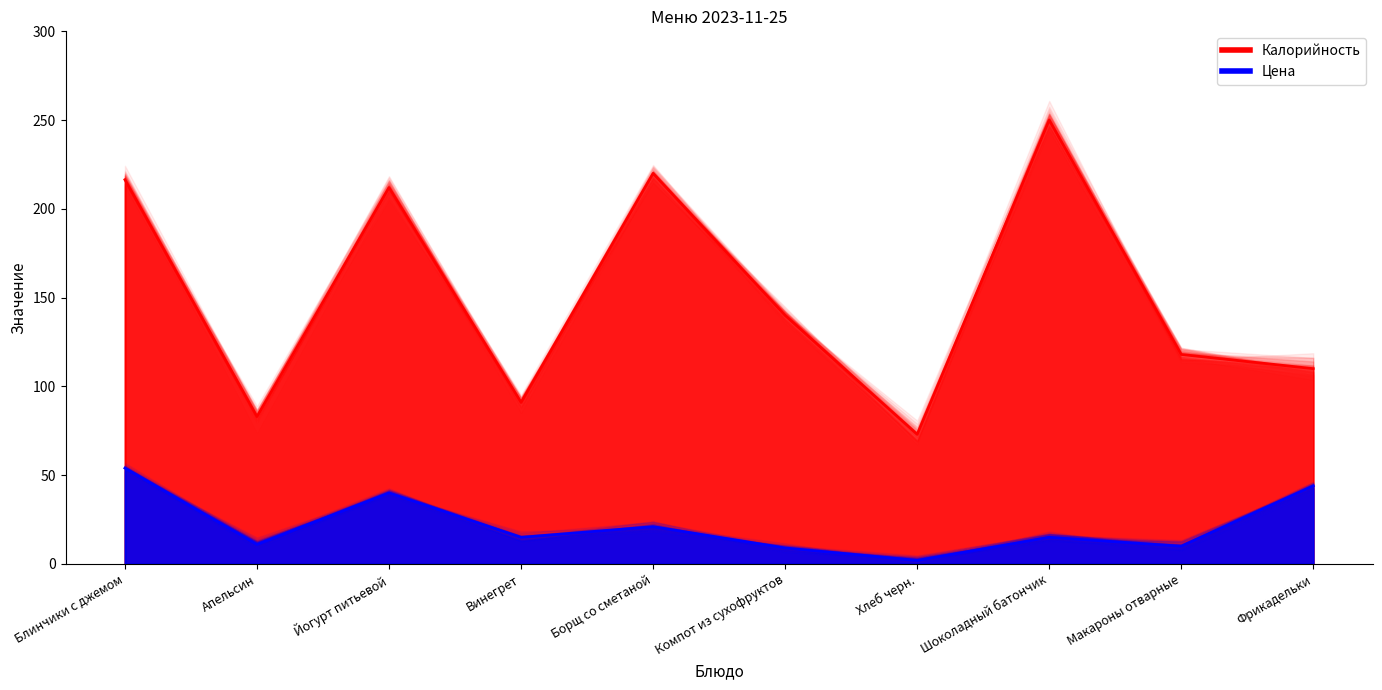

What position from the right is Йогурт питьевой?

8